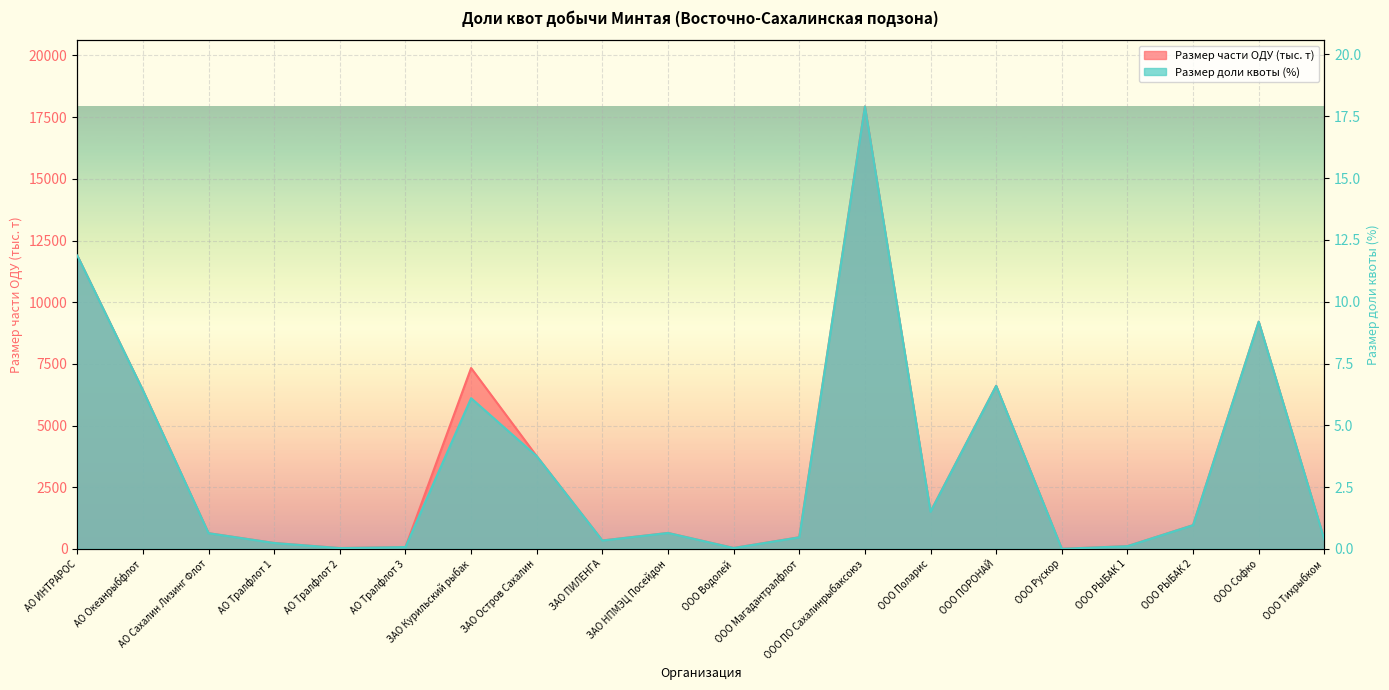

Reading right to left, what are all the values shown in this chart?

Размер доли квоты: 0.4	9.2	1.0	0.1	0.0	6.6	1.5	17.9	0.5	0.0	0.6	0.3	3.8	6.1	0.1	0.0	0.2	0.6	6.4	11.9
Размер части ОДУ (тыс. т): 384.8	9213.0	966.1	115.3	8.0	6612.4	1510.3	17929.0	474.0	41.1	650.4	343.7	3761.2	7333.6	79.2	37.1	243.5	640.4	6429.0	11891.9